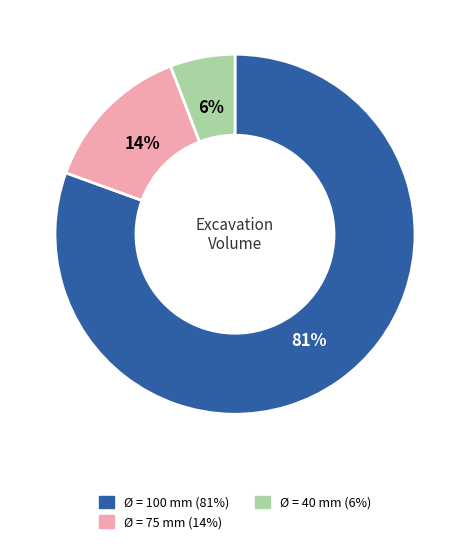

What is the largest slice in the pie chart?

Ø = 100 mm